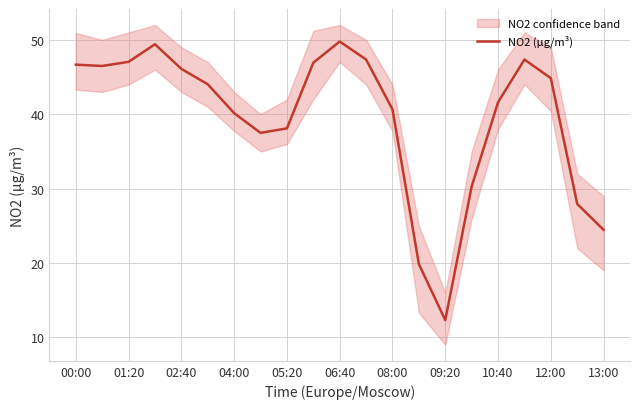

What is the highest value of the NO2 (μg/m³) series?

49.8